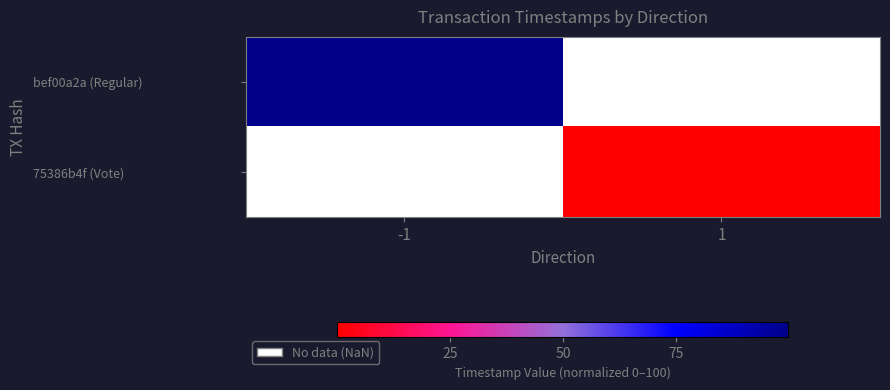

Rank the series at -1 from lowest to highest value.

bef00a2a (Regular), 75386b4f (Vote)